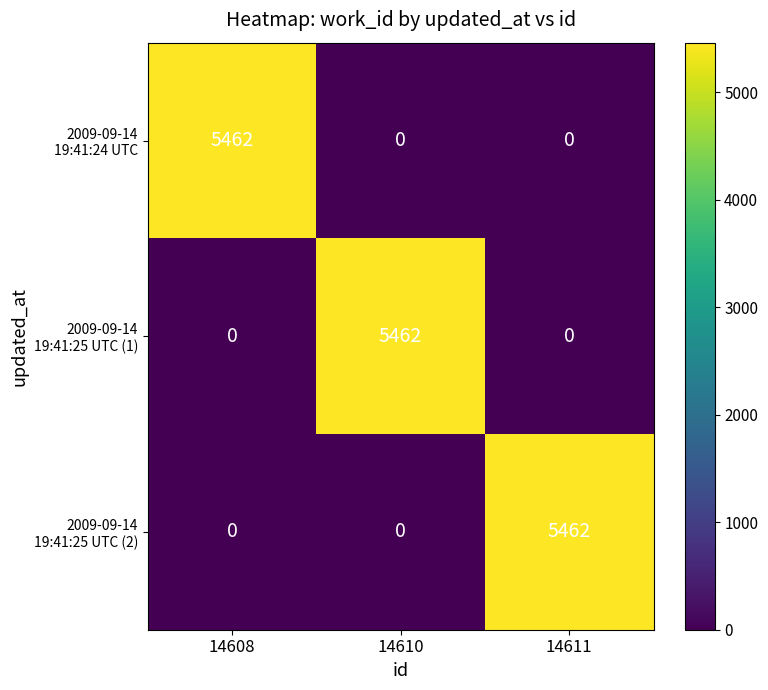

What is the difference between the highest and lowest values at 14611?

5462